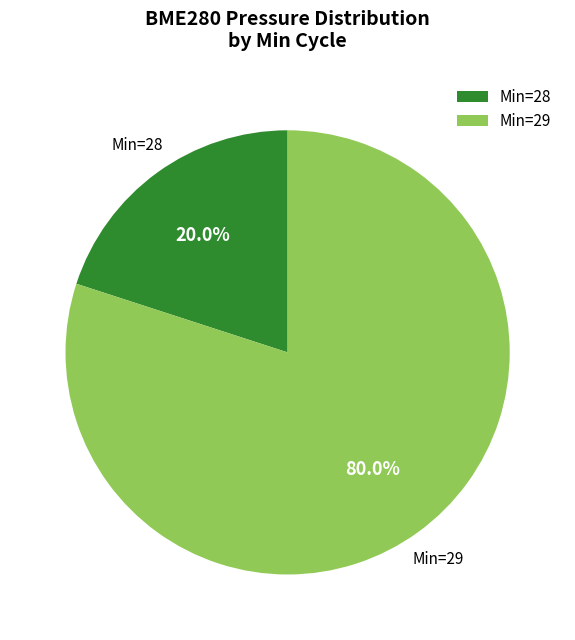

Is there a majority slice in this chart?

Yes